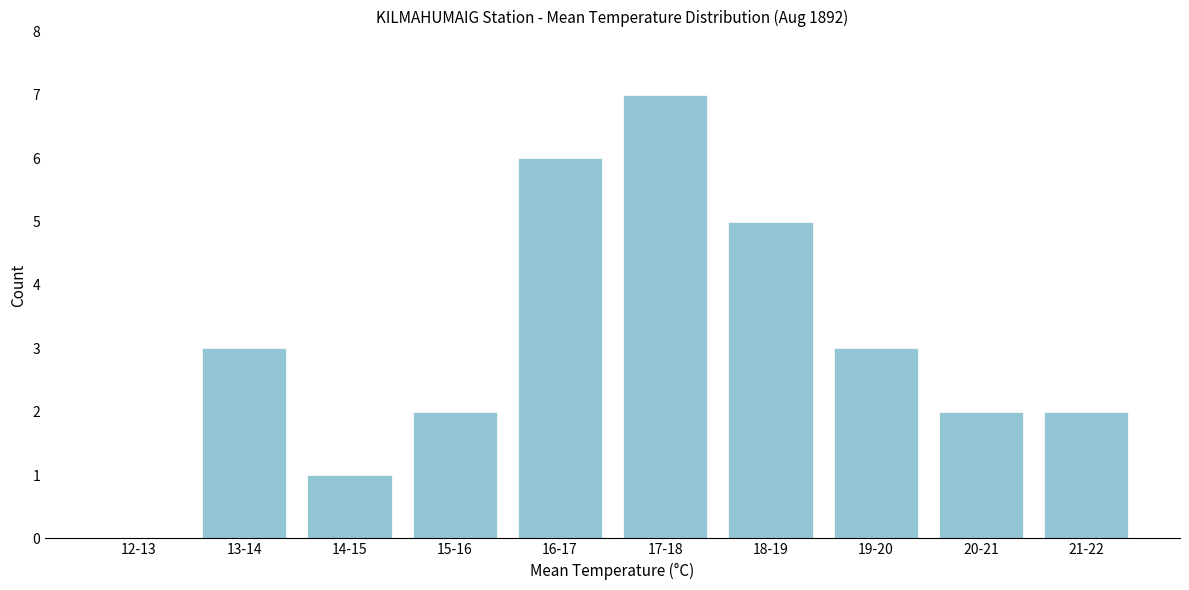

Reading right to left, extract all data points from this chart.

21-22=2	20-21=2	19-20=3	18-19=5	17-18=7	16-17=6	15-16=2	14-15=1	13-14=3	12-13=0